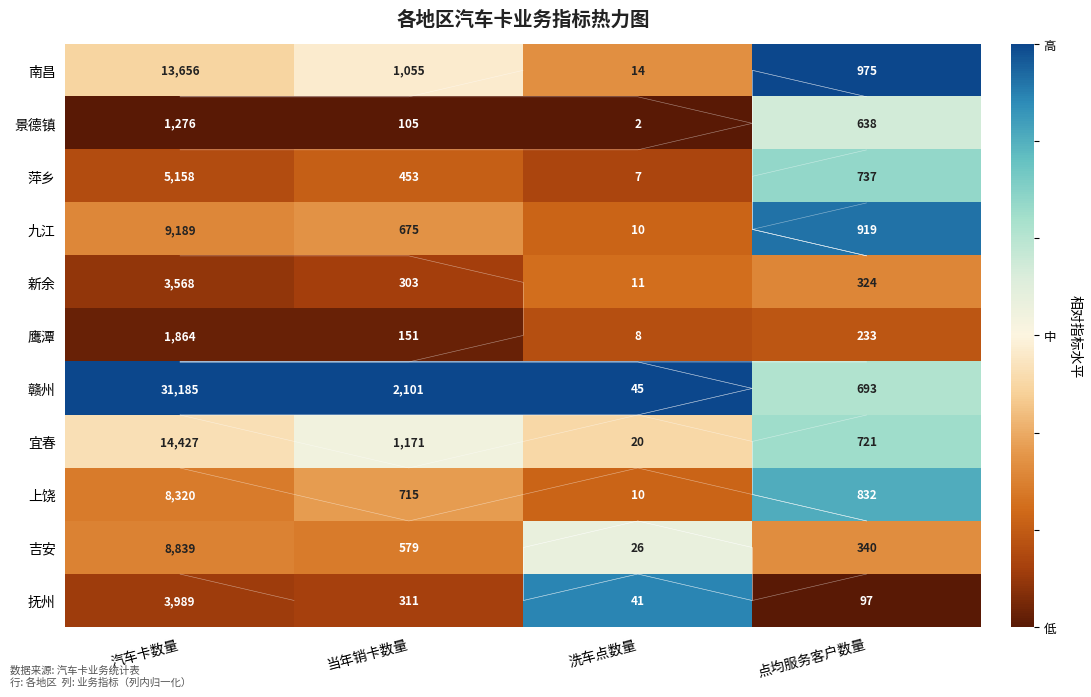

What is the difference between the second highest and minimum values in the 赣州 series?

0.3